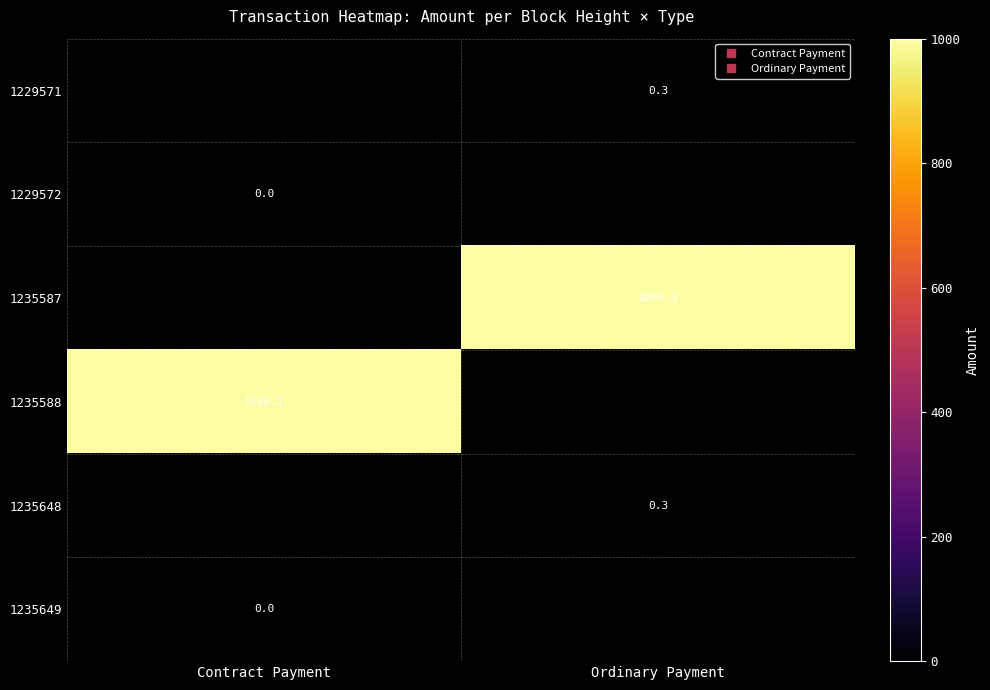

Which series has the largest range (max minus min)?

1229572